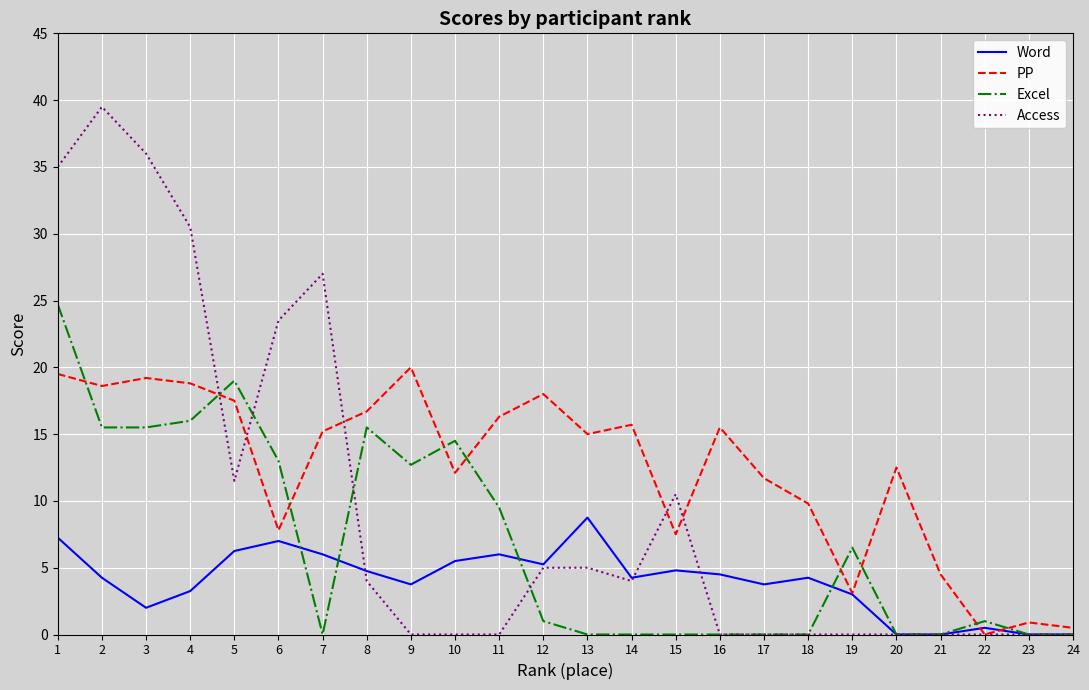

What are all the series names shown in the legend?

Word, PP, Excel, Access